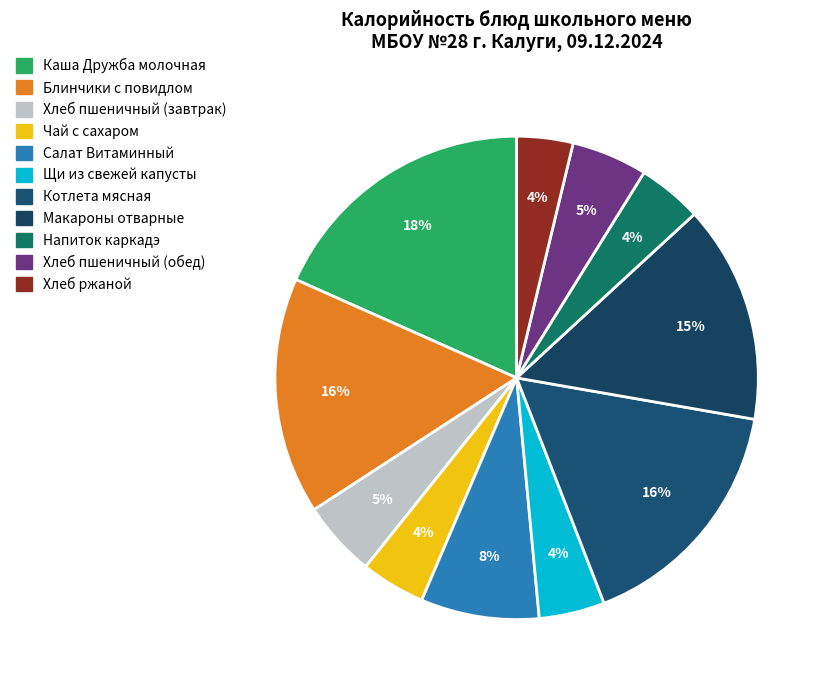

True or false: Хлеб пшеничный (обед) accounts for 15% of the total.

False